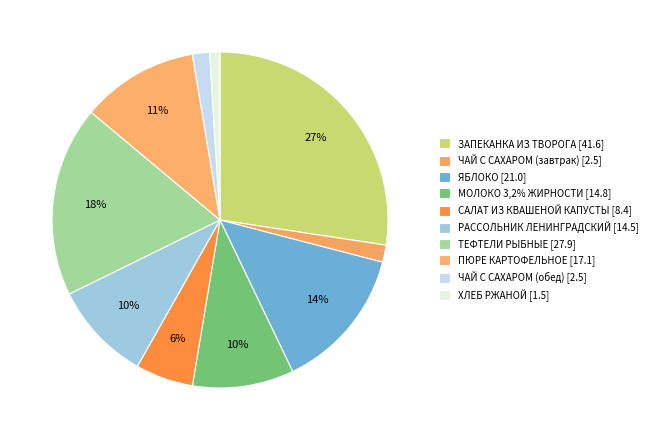

How many segments does this pie chart have?

10